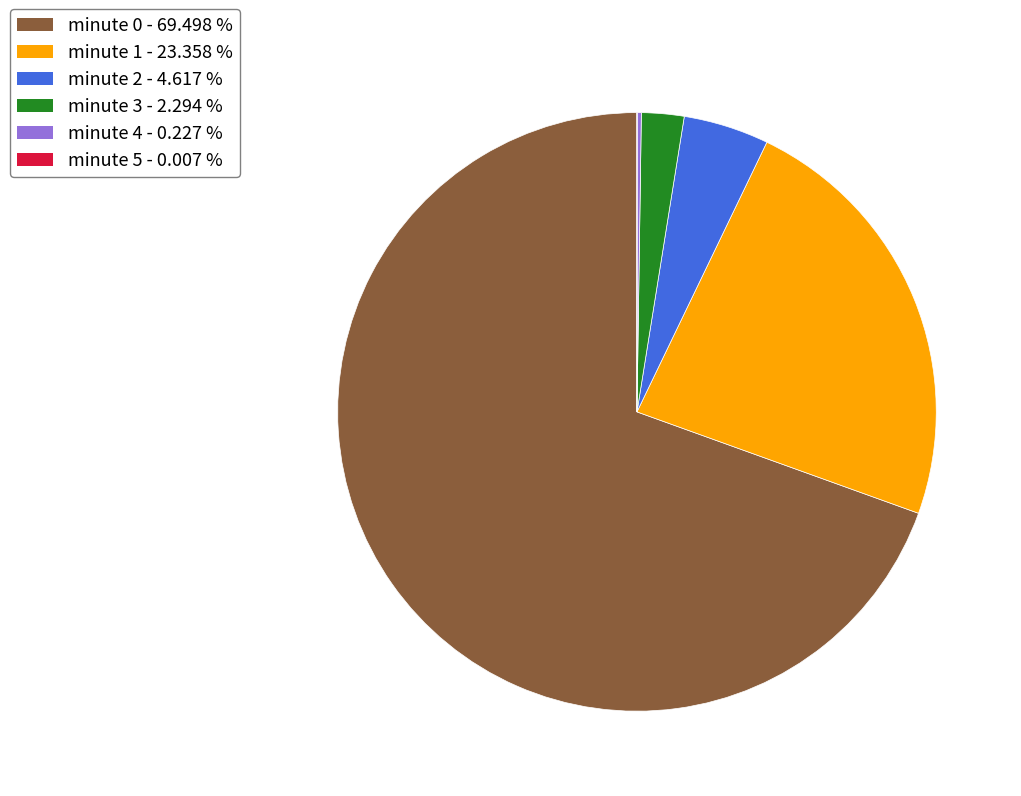

Is there a majority slice in this chart?

Yes